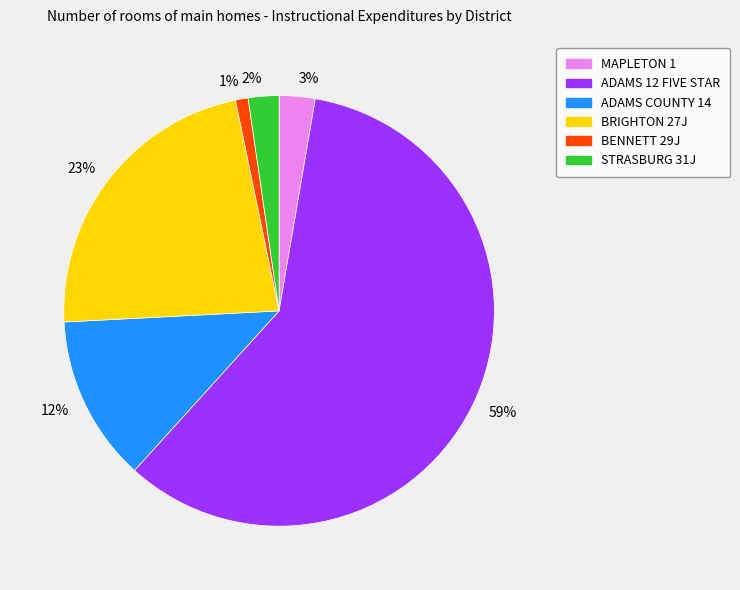

To the nearest percent, what percentage of the pie is 1%?

1%